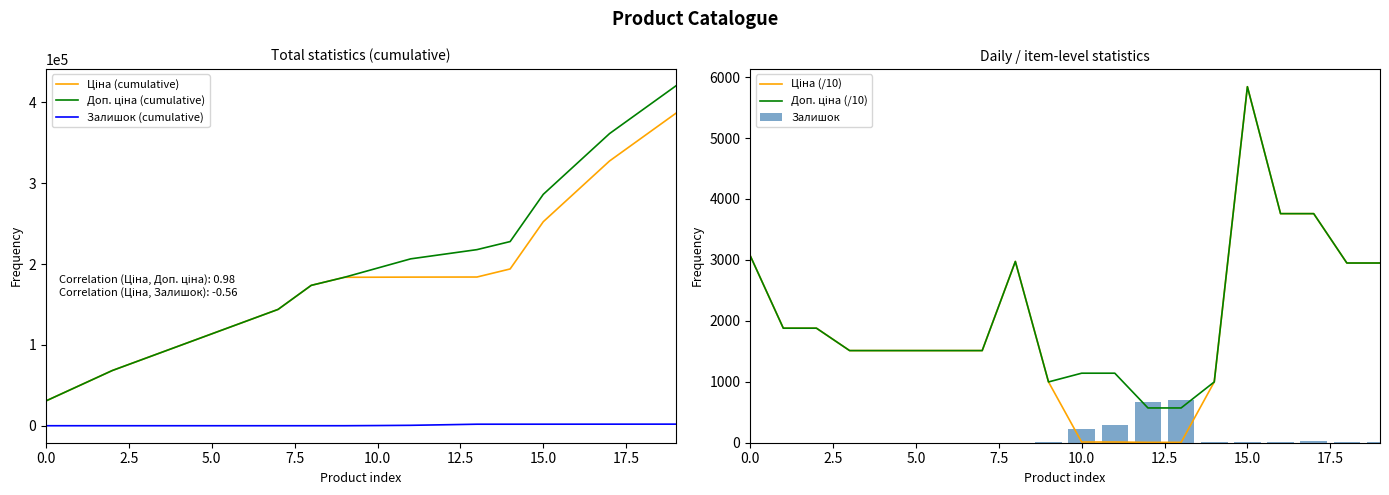

At which category is the sum across all series the highest?

19